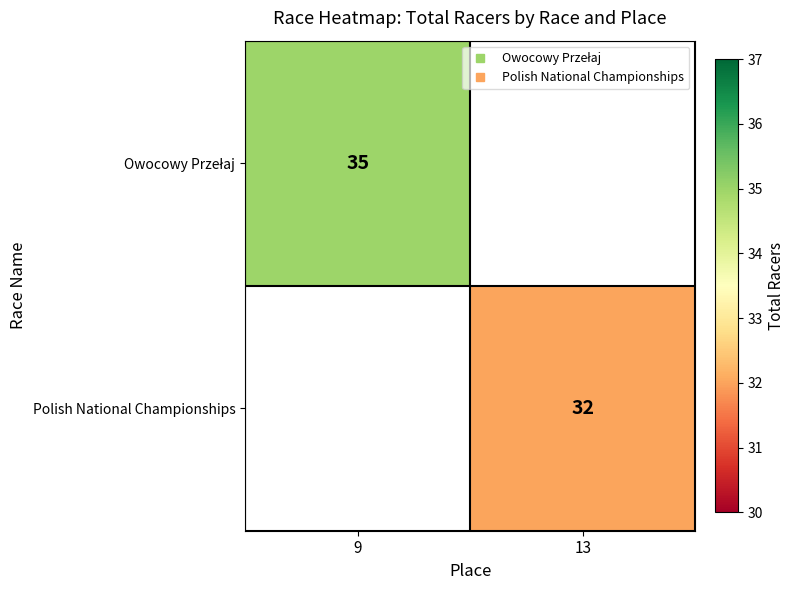

True or false: Owocowy Przełaj has a value of 50.6 at 9.

False